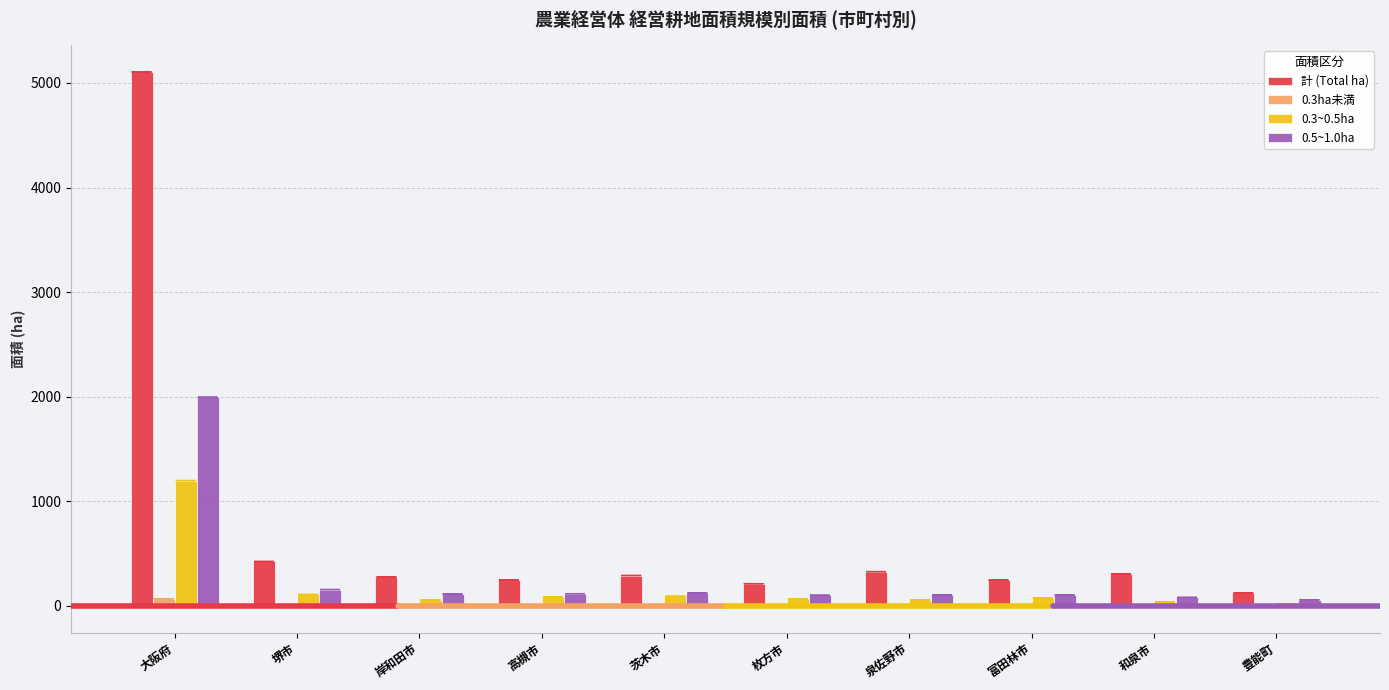

What is the maximum value for 0.5~1.0ha?

1994.8